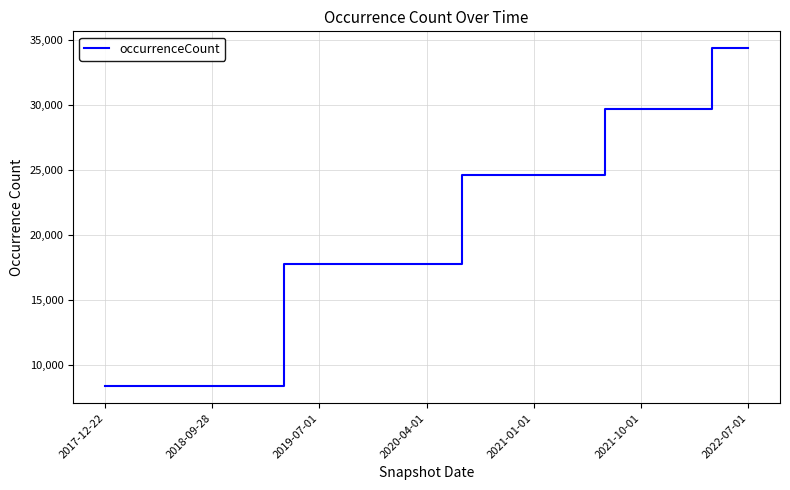

What is the maximum value shown in the chart?

34375